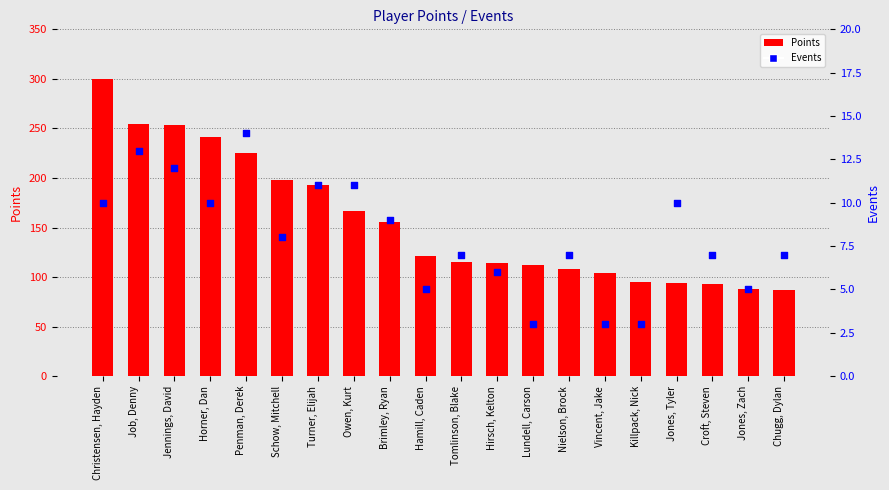

At which category is the sum across all series the highest?

Christensen, Hayden